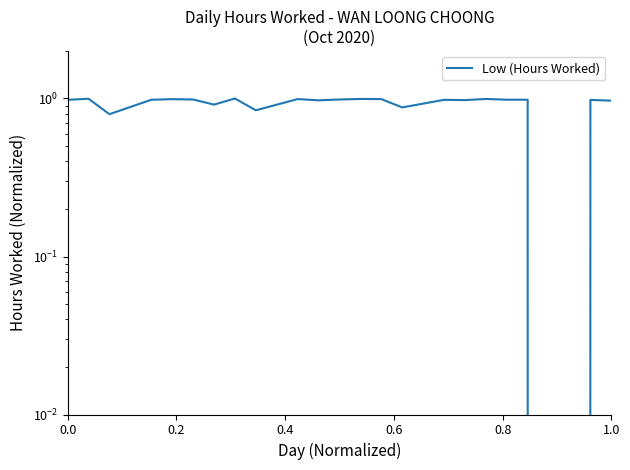

Reading left to right, transcribe all the data shown in this chart.

1.0	1.0	0.8	1.0	1.0	1.0	0.9	1.0	0.8	1.0	1.0	1.0	1.0	1.0	0.9	1.0	1.0	1.0	1.0	1.0	0.0	1.0	1.0